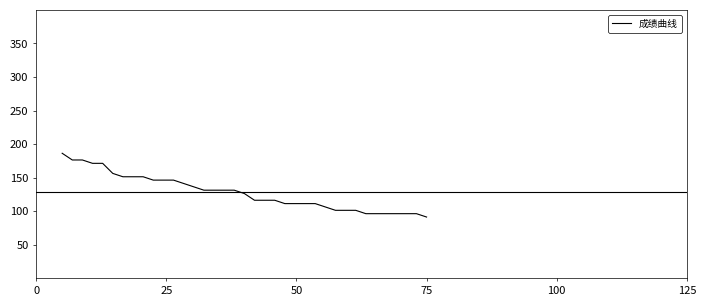

How many lines are shown in the chart?

1